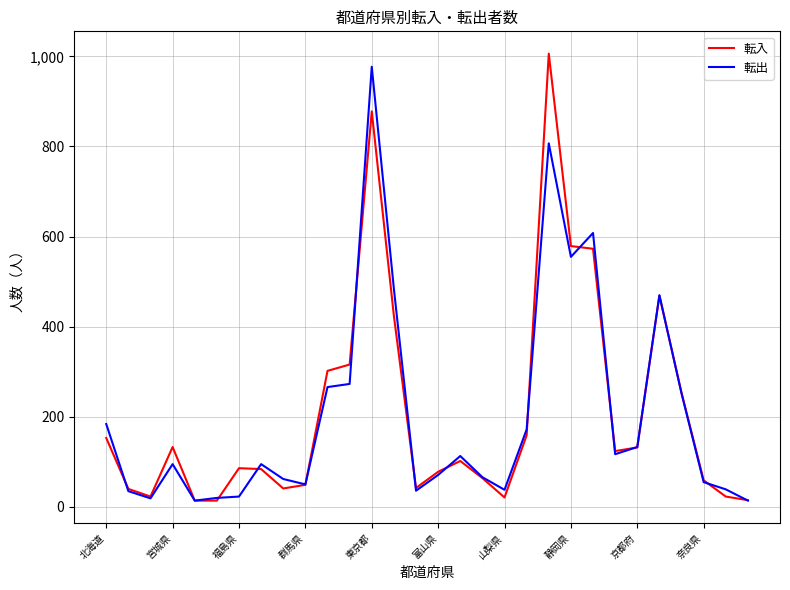

What is the highest value of the 転出 series?

977